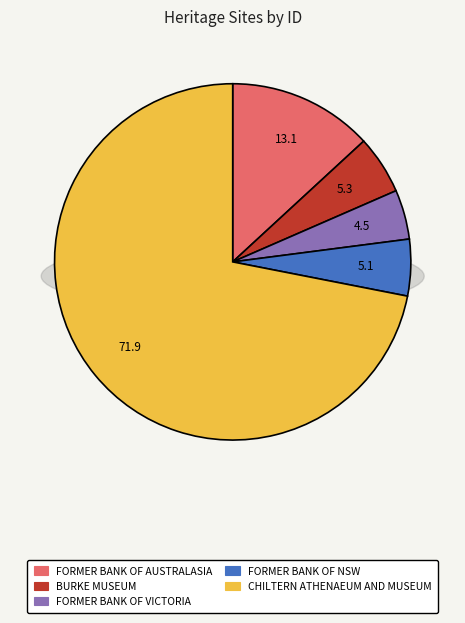

What percentage is the CHILTERN ATHENAEUM AND MUSEUM slice, to the nearest percent?

72%